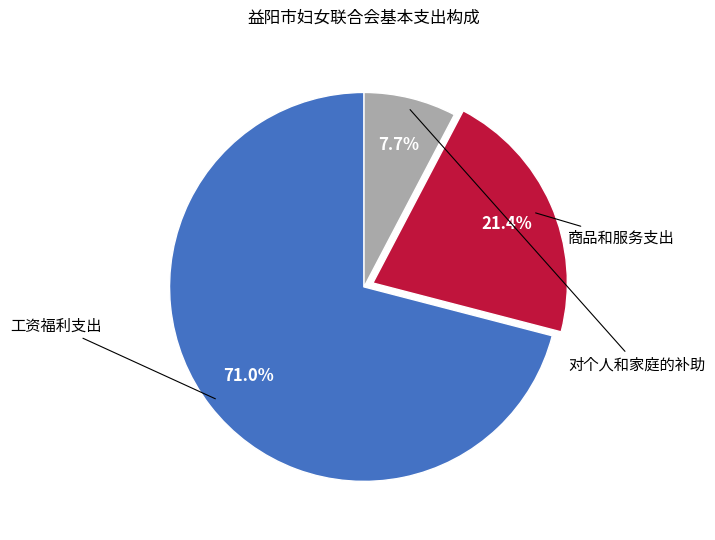

To the nearest percent, what is the average slice percentage?

33%